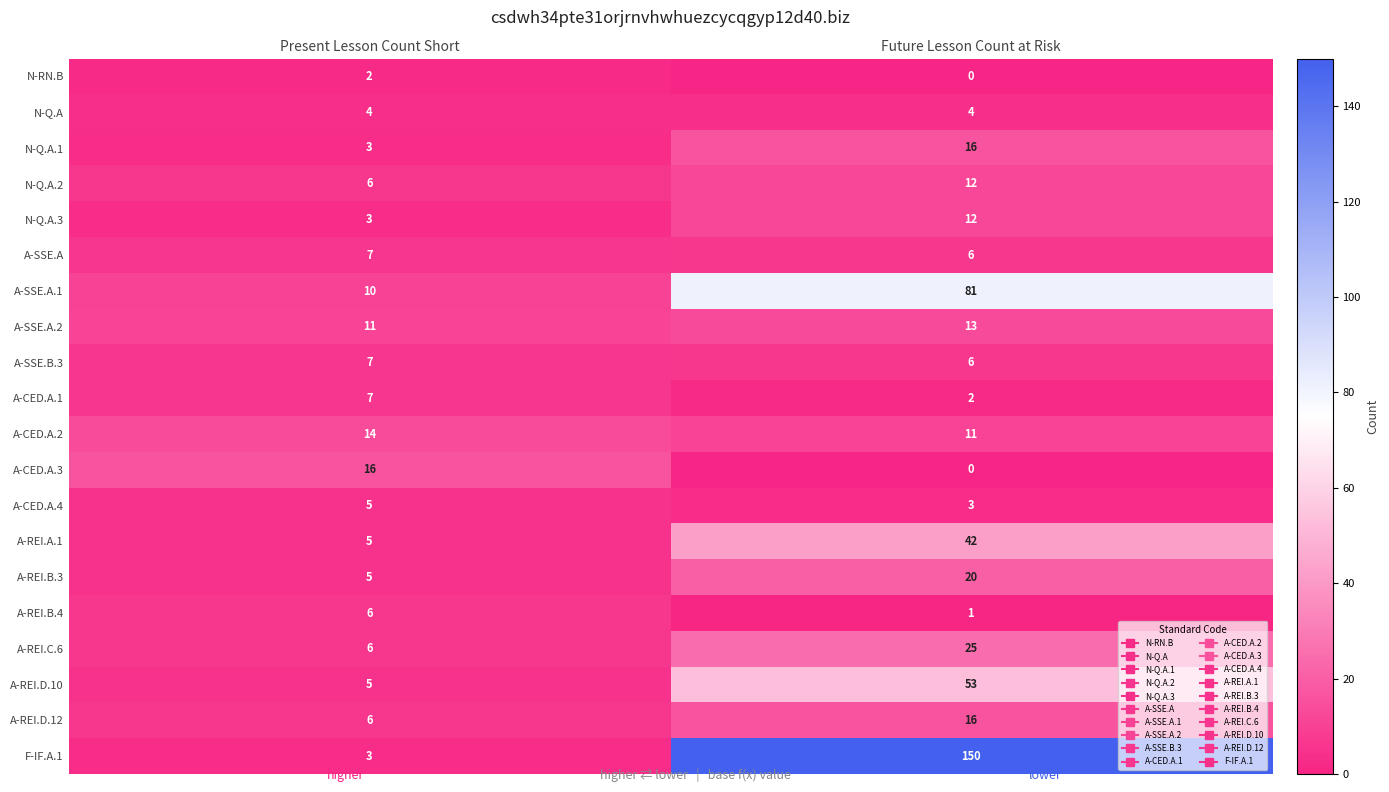

List the labels in order of A-SSE.A.2 value, largest first.

Future Lesson Count at Risk, Present Lesson Count Short